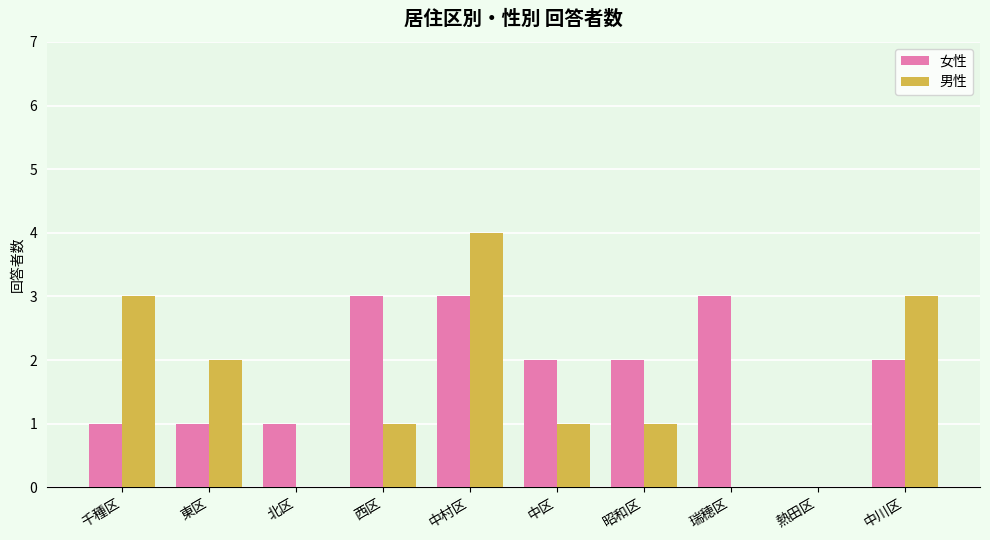

Where is 男性 nearest to the value 2?

東区